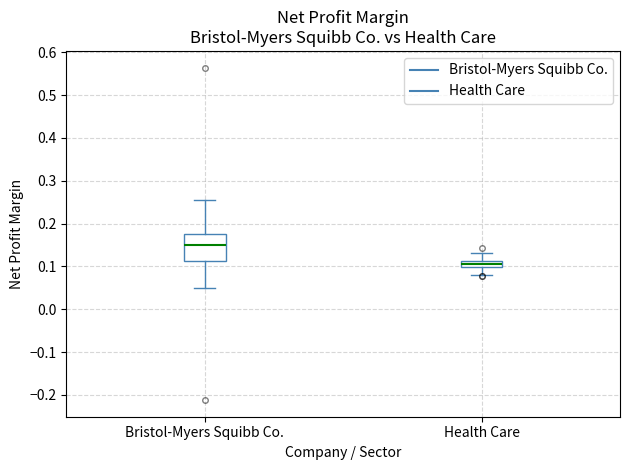

Comparing the boxes themselves (not the whiskers), which one is the tallest?

Bristol-Myers Squibb Co.